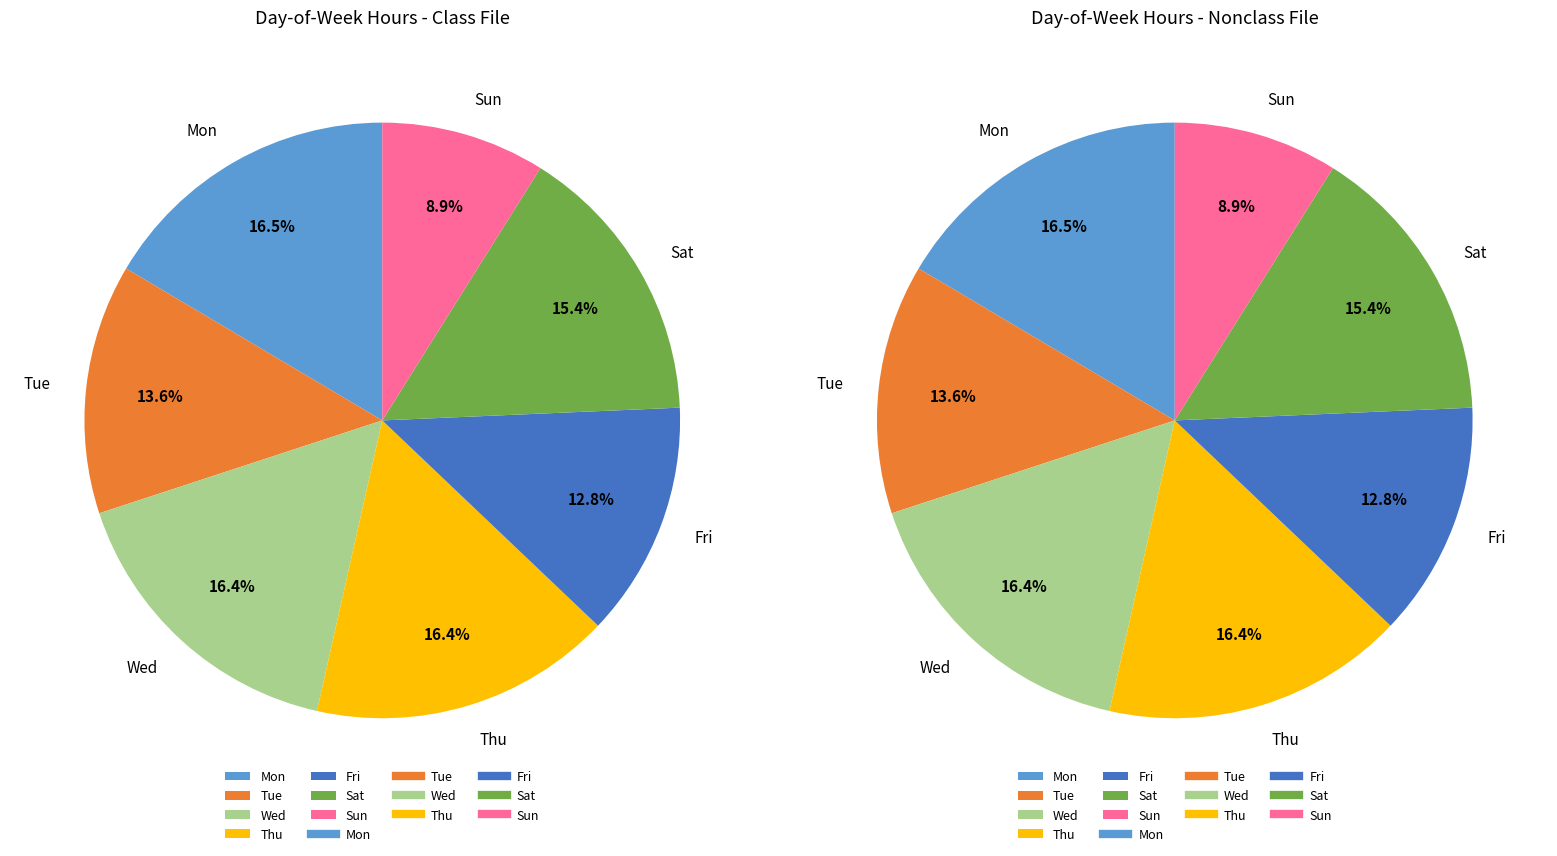

Does Sat 3 represent more than half of the total?

No